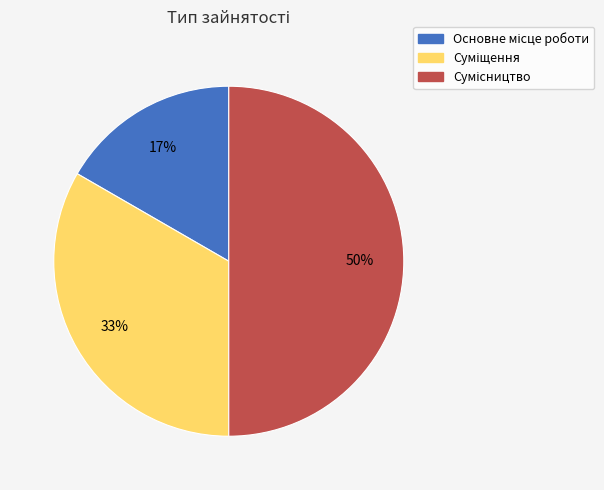

To the nearest percent, what is the average slice percentage?

33%